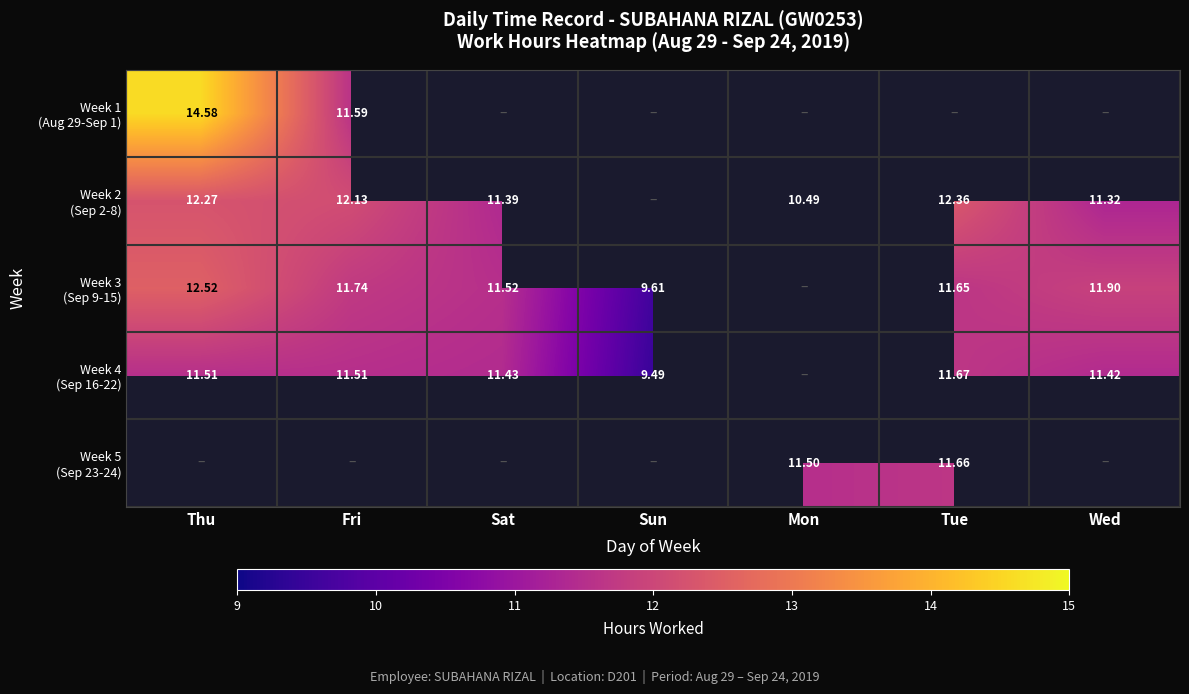

How many data points in Week 1 (Aug 29-Sep 1) are above 0?

2